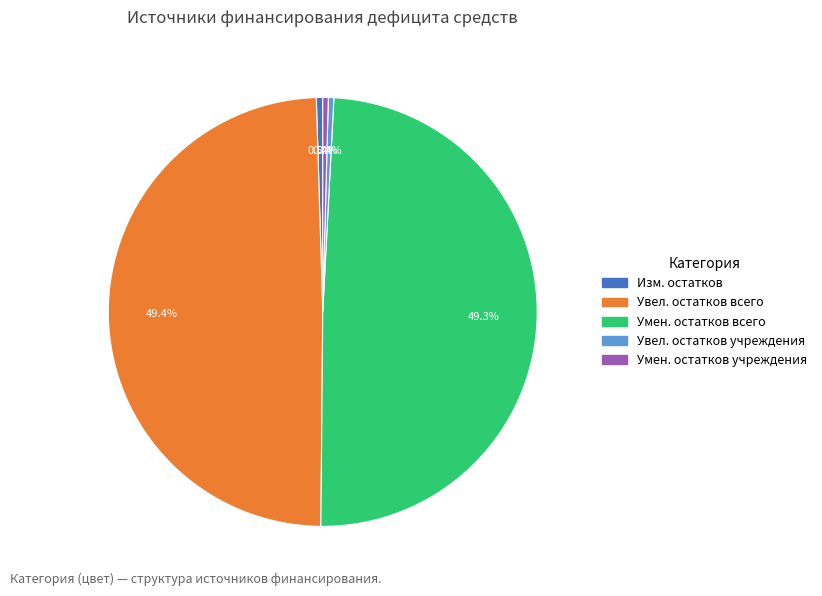

How much of the chart is everything except Умен. остатков всего?

50.7%